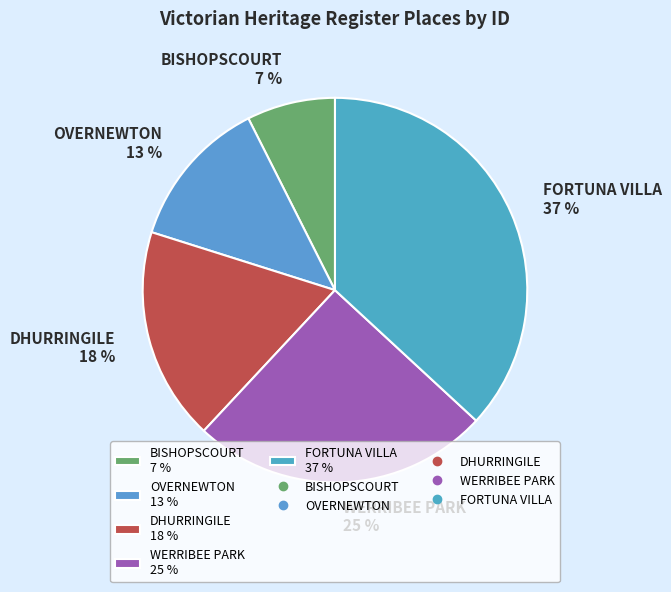

Is there a majority slice in this chart?

No